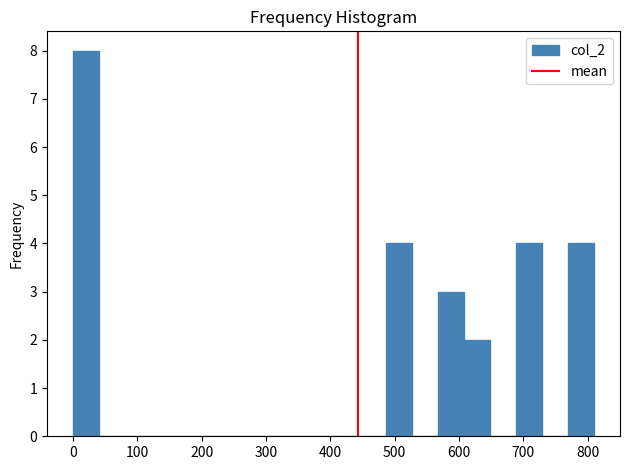

Which range on the x-axis has the tallest bar?

0 to 40